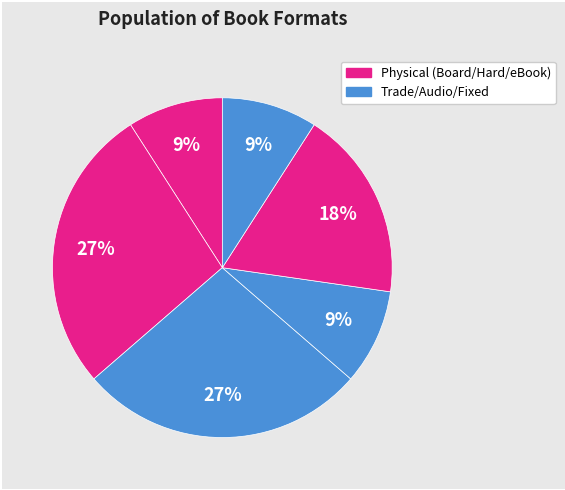

Count the number of slices in the pie.

6